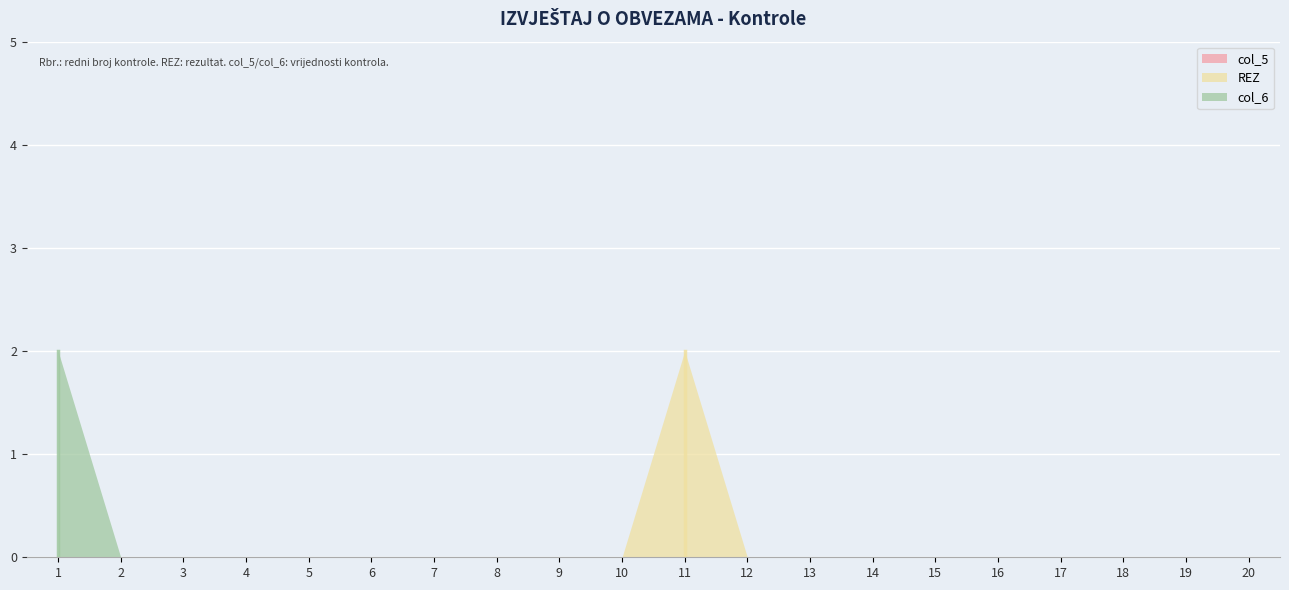

True or false: col_5 has more than 2 interior local peaks.

False